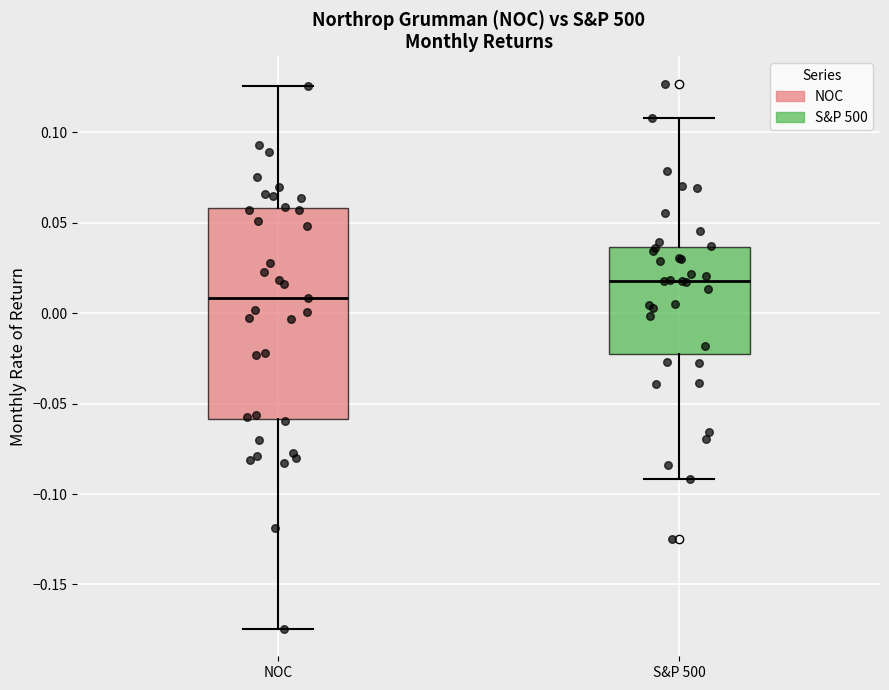

Where does the median line of the box for NOC sit on the y-axis? The values are not printed on the chart, so give them approximately, as read against the axis.

0.010